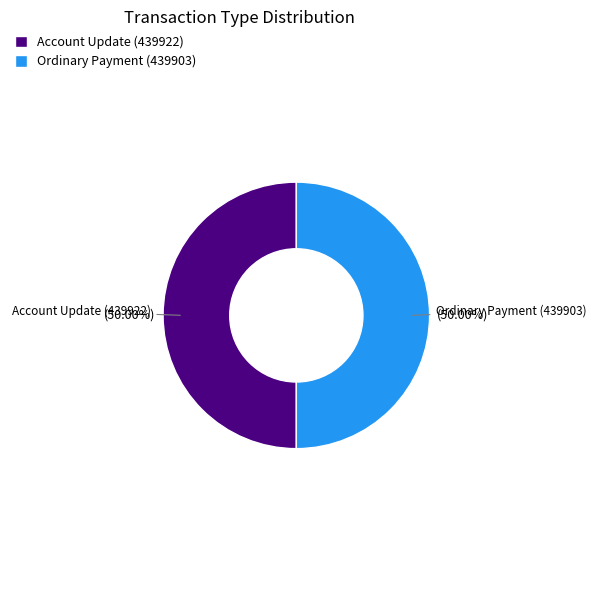

Combined, what portion of the pie is Account Update (439922) and Ordinary Payment (439903)?

100.0%